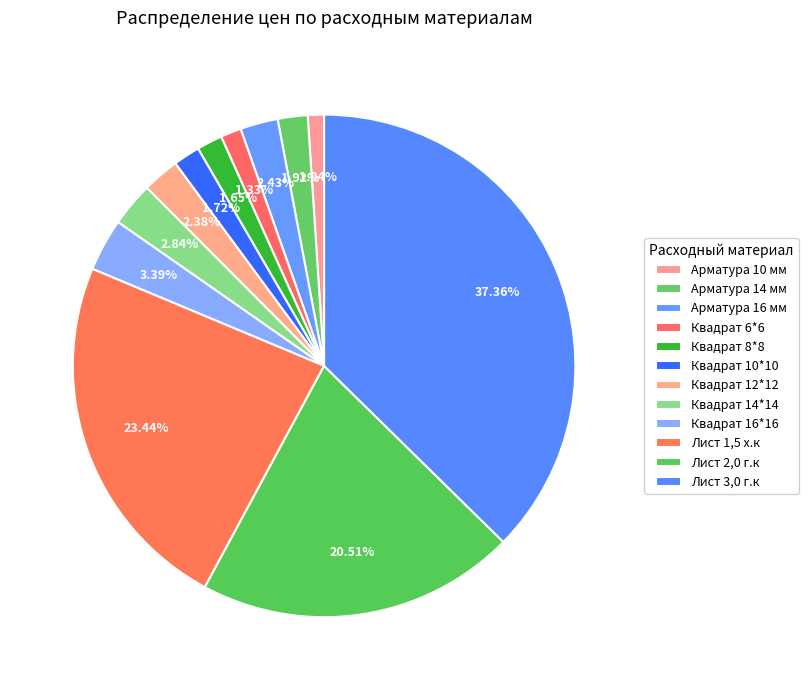

How many slices are in this pie chart?

12